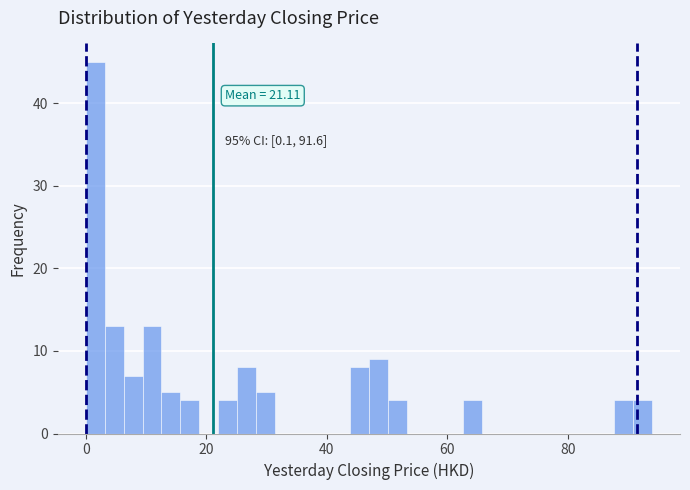

Read against the x-axis, roughly where is the centre of the tallest bar?

2